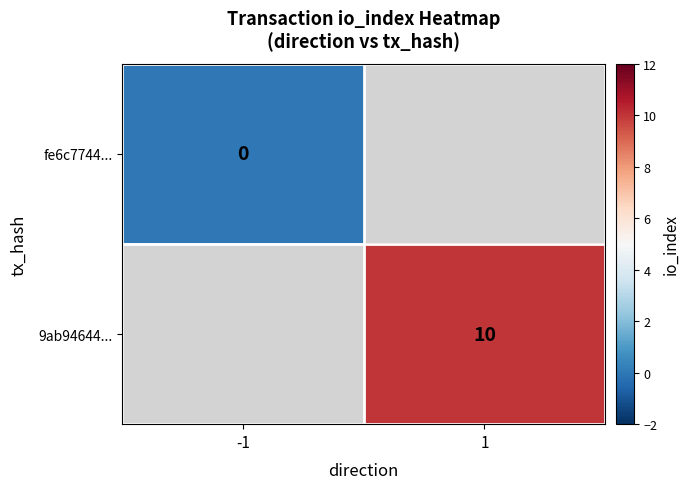

The 9ab94644... series shows 10 at 1. True or false?

True